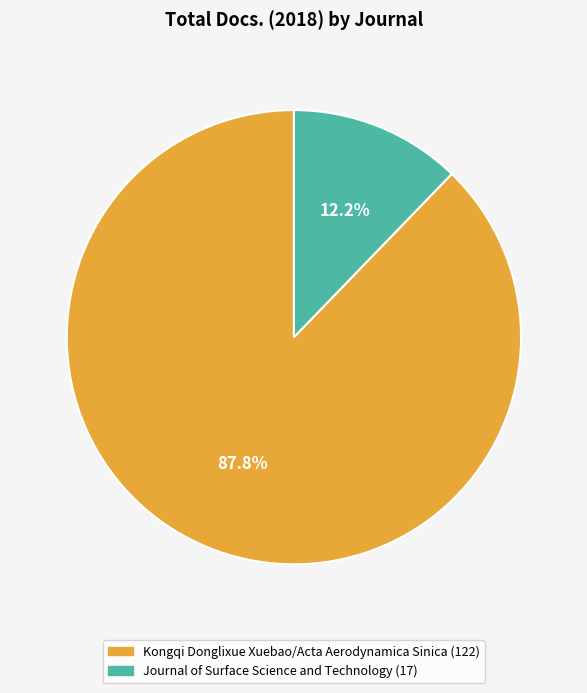

Which category has the biggest portion of the pie?

Kongqi Donglixue Xuebao/Acta Aerodynamica Sinica